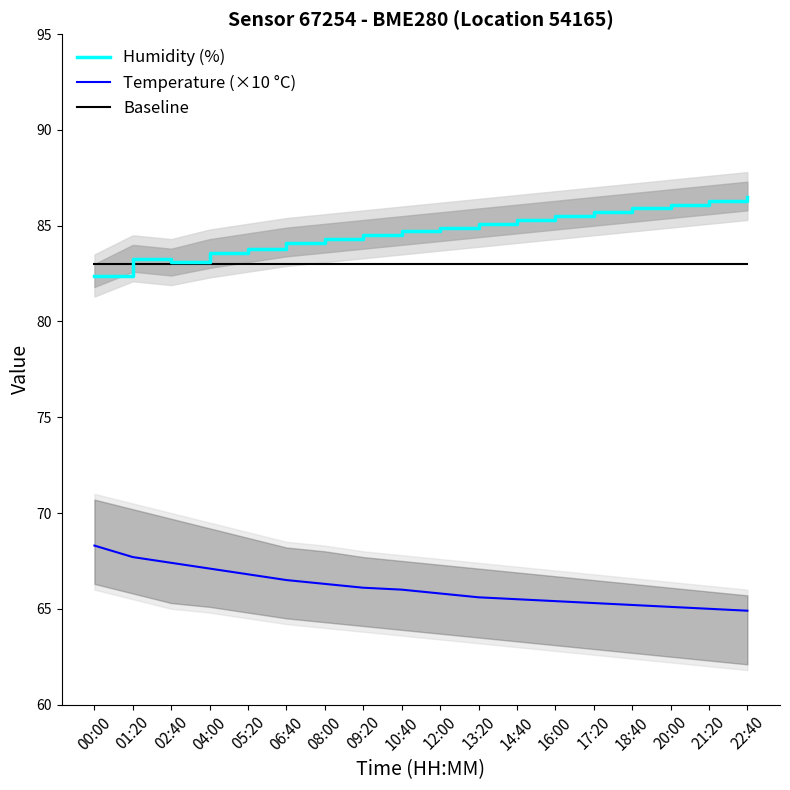

Count the number of data series in this chart.

3